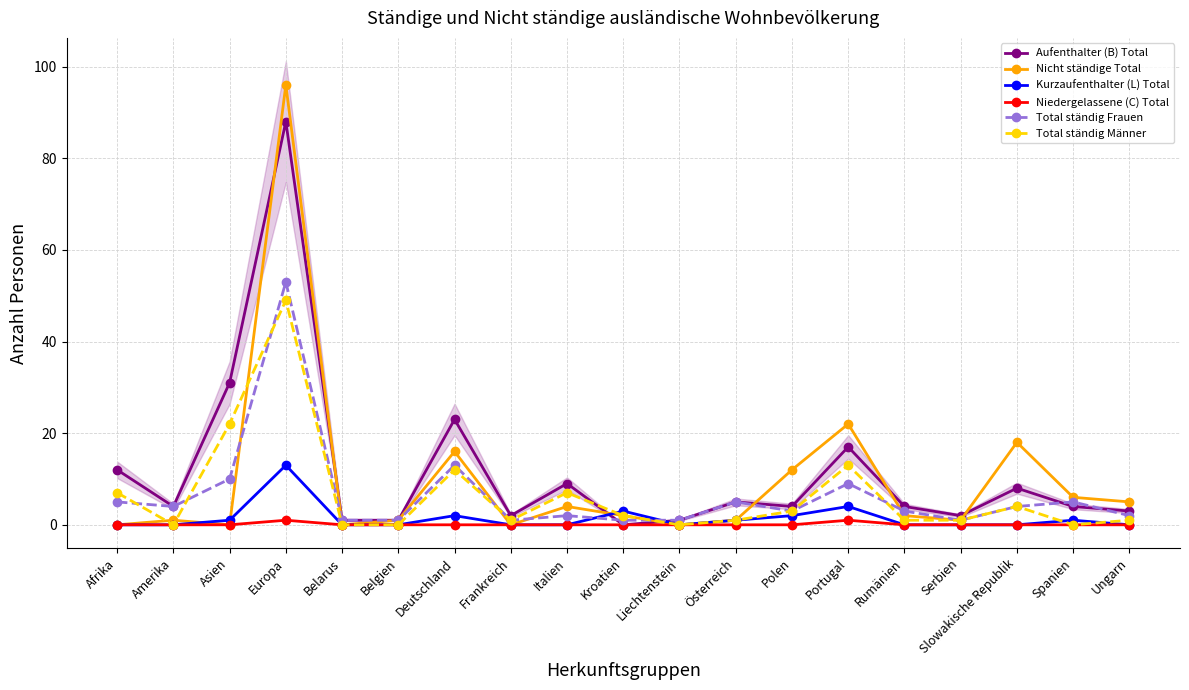

Which category has the highest value across all series?

Europa